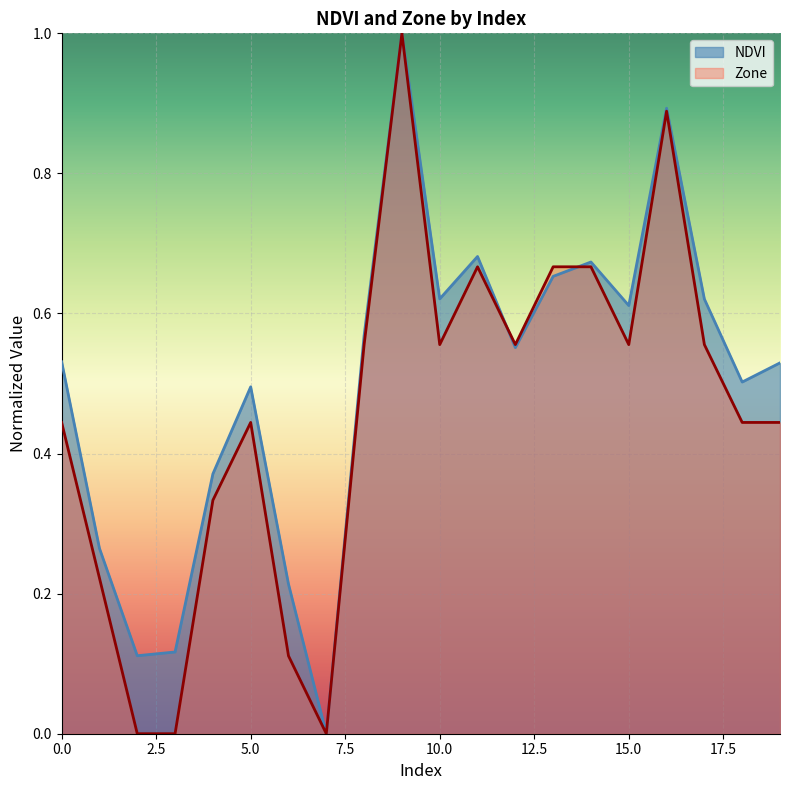

Which series has the largest total across all categories?

NDVI